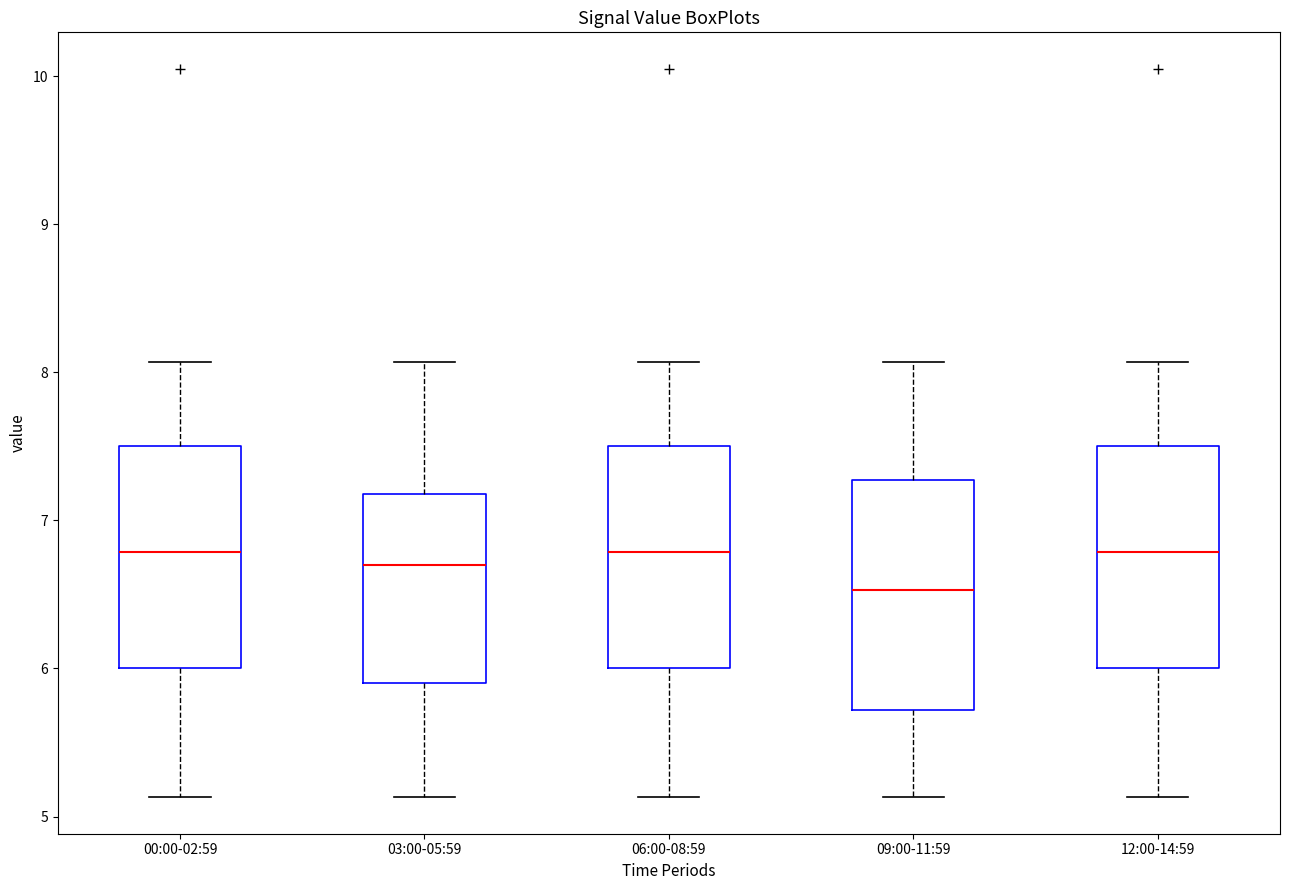

Reading left to right, read every box against the y-axis: the position of its median line, the range the box covers, and the ends of its whiskers. The values are not printed on the chart, so give them approximately, as read against the axis.

00:00-02:59: median 6.8, box 6.0 to 7.5, whiskers 5.1 to 8.1
03:00-05:59: median 6.7, box 5.9 to 7.2, whiskers 5.1 to 8.1
06:00-08:59: median 6.8, box 6.0 to 7.5, whiskers 5.1 to 8.1
09:00-11:59: median 6.5, box 5.7 to 7.3, whiskers 5.1 to 8.1
12:00-14:59: median 6.8, box 6.0 to 7.5, whiskers 5.1 to 8.1